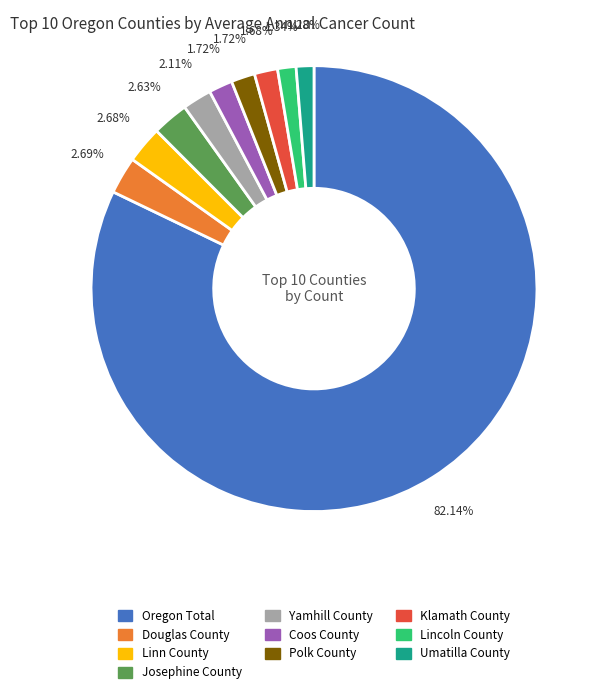

Count the number of slices in the pie.

10